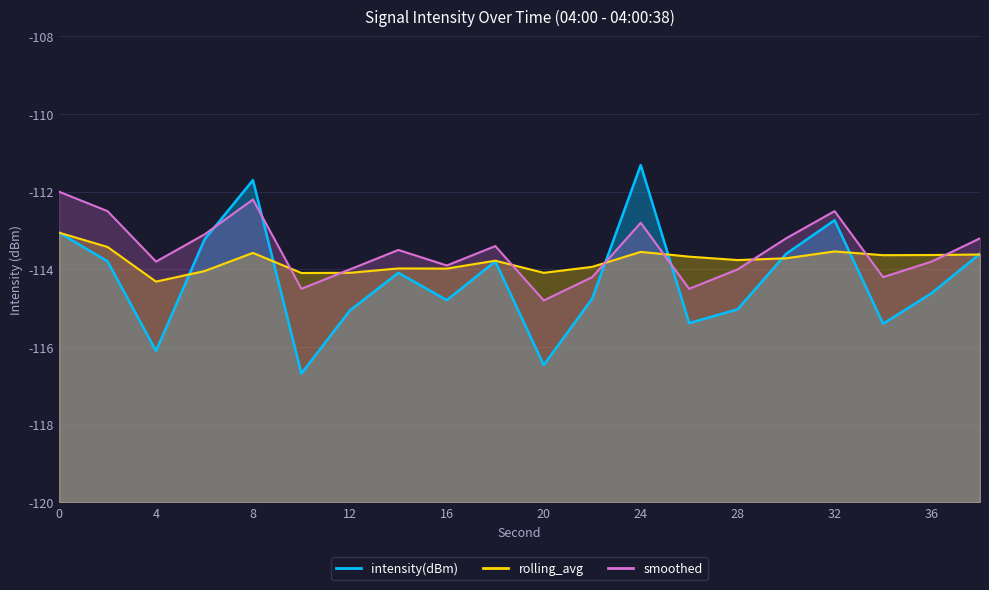

Rank the series by their maximum value, from highest to lowest.

intensity(dBm), smoothed, rolling_avg